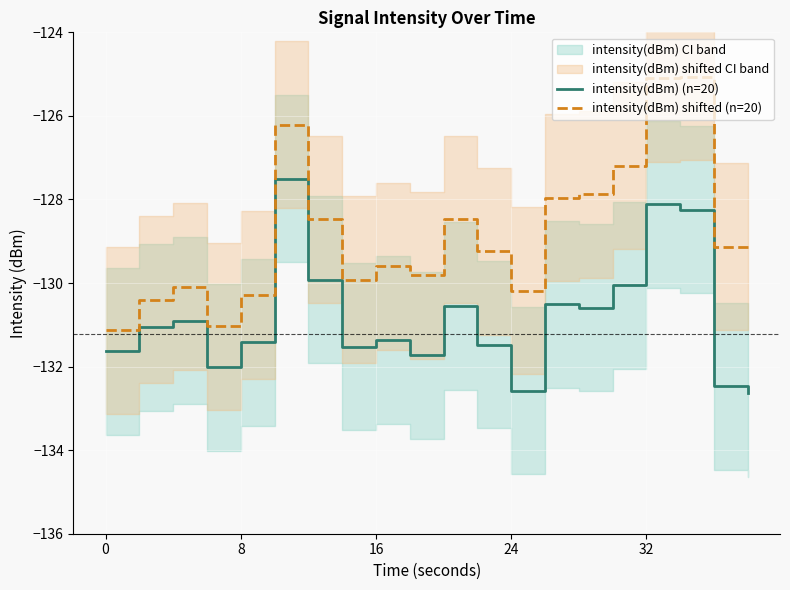

Is the value of intensity(dBm) (n=20) at 8 greater than the value of intensity(dBm) shifted (n=20) at 8?

No